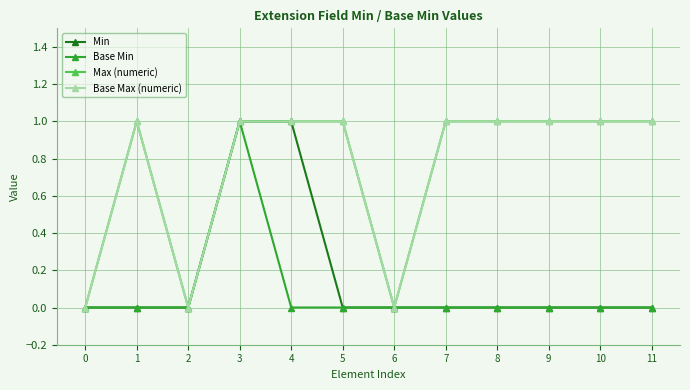

How many categories are shown in the chart?

12